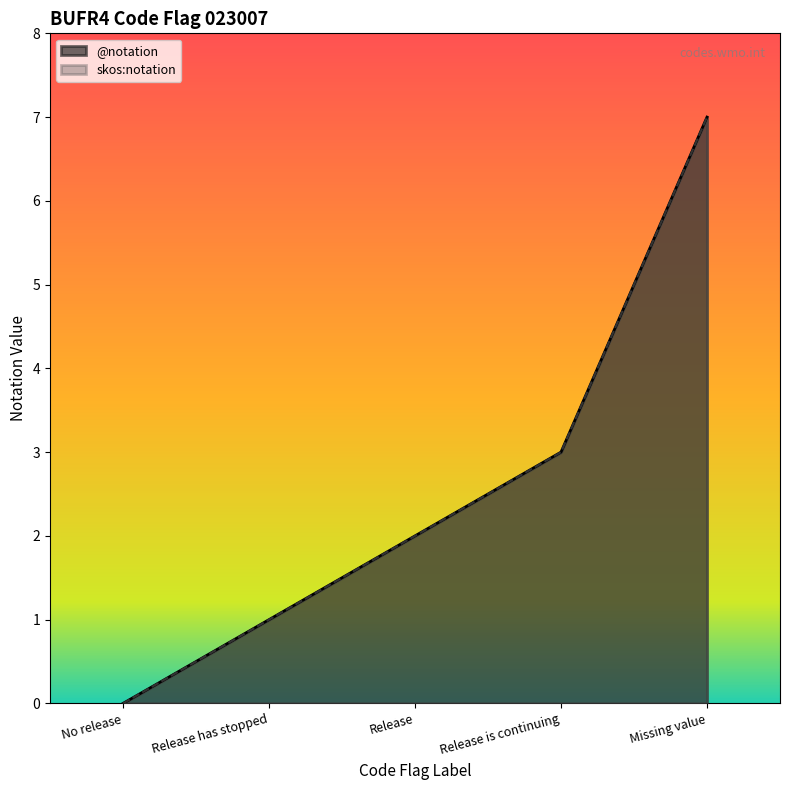

At how many categories does at least one series exceed 6?

1